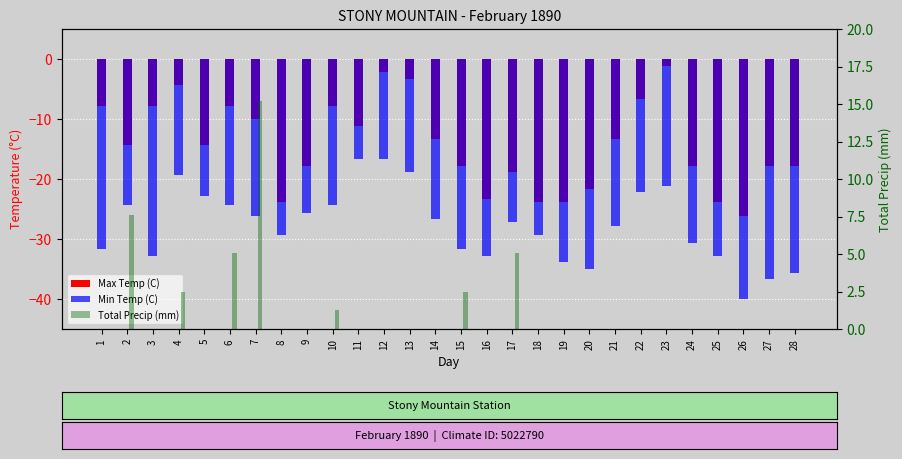

Which series has the largest total across all categories?

Total Precip (mm)